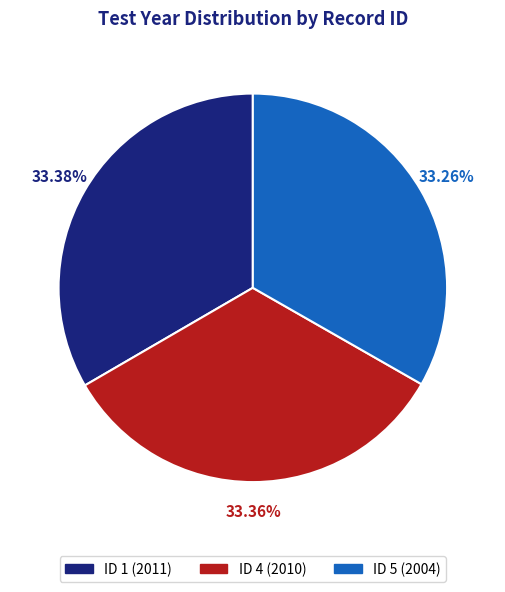

Do ID 1 (2011) and ID 5 (2004) together represent more than half of the pie?

Yes